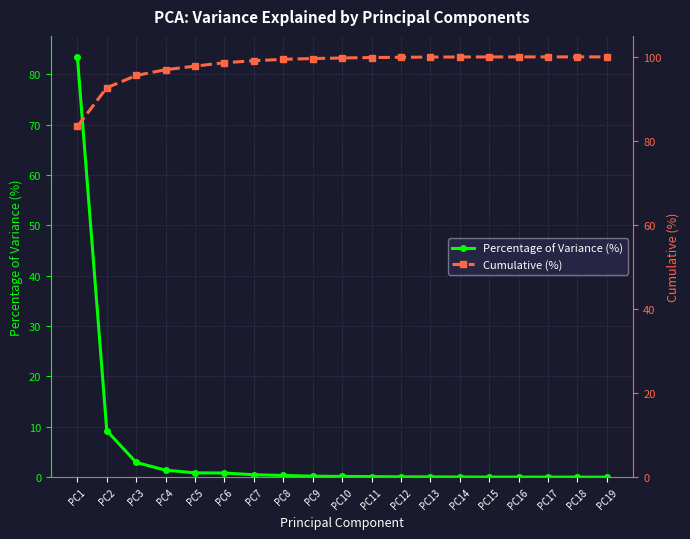

Between PC4 and PC12, which series saw the biggest shift?

Cumulative (%)